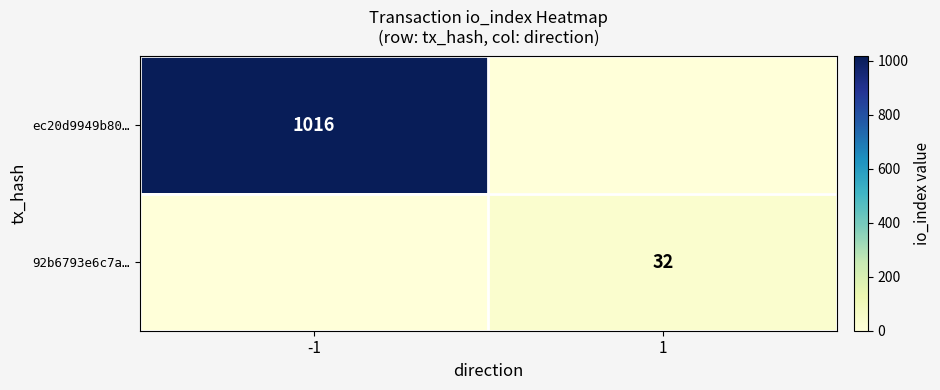

At which label does 92b6793e6c7a… reach its peak?

1